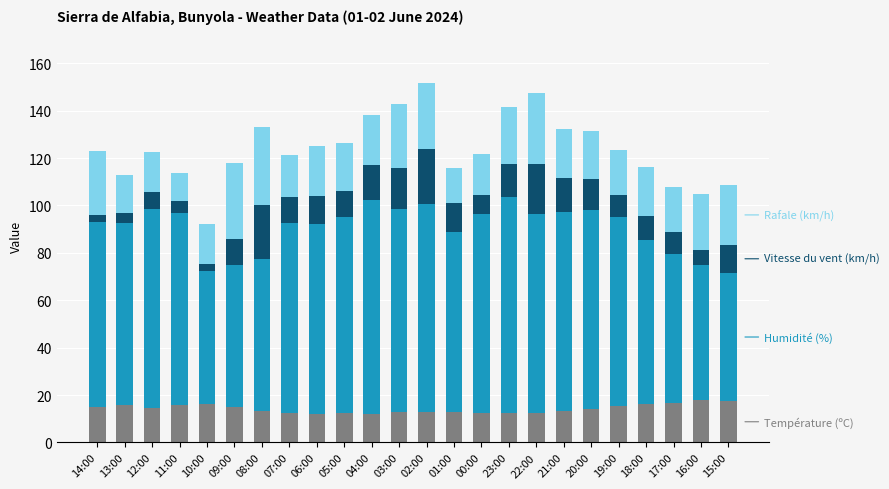

What is the total value across all series at 11:00?

113.7